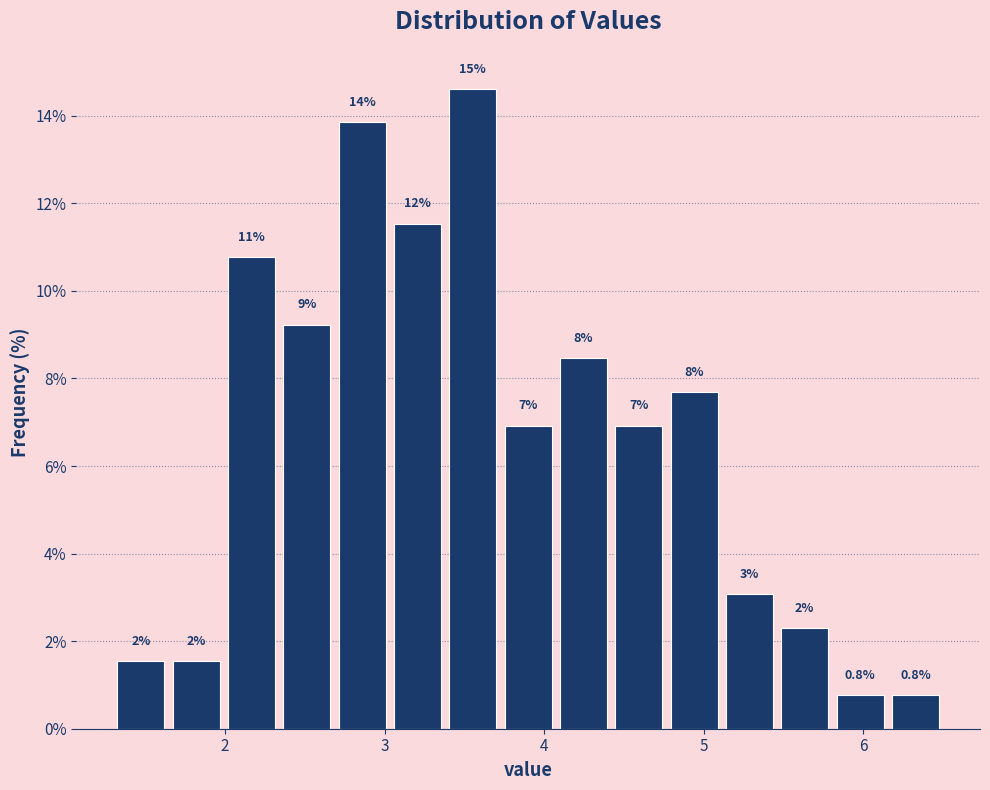

Around what value on the x-axis is the tallest bar? Give the approximate position of its centre, as read against the axis.

3.6